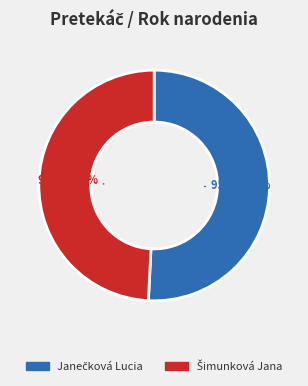

Does any single category account for the majority?

Yes